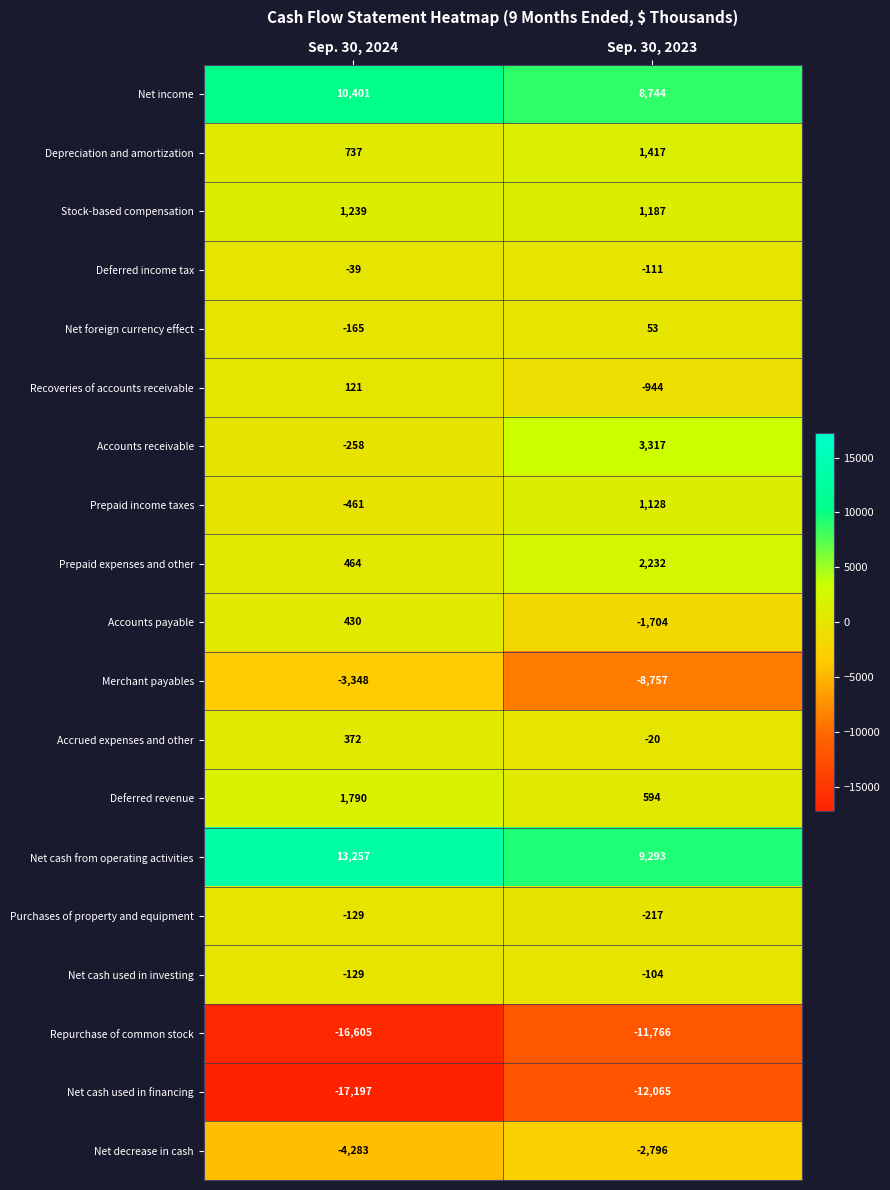

What is the difference between the highest and lowest values at Sep. 30, 2023?

21358